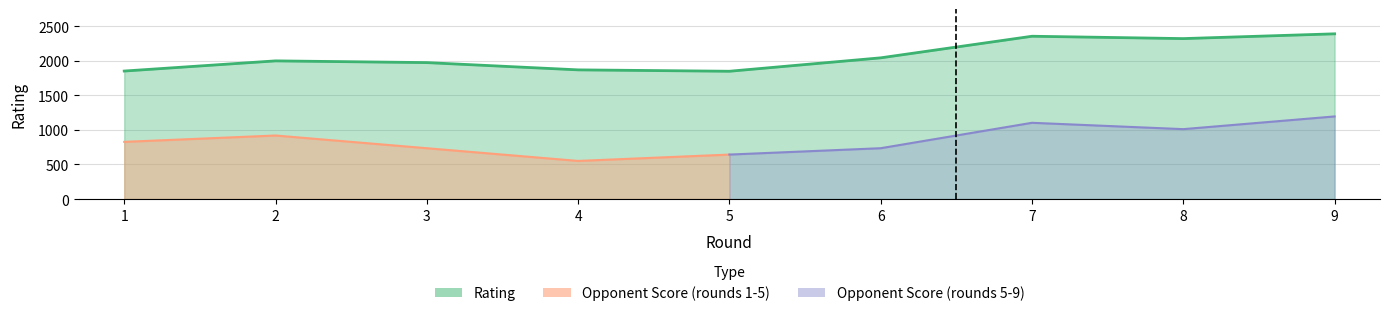

Reading right to left, list all the values displayed in this chart.

2388	2319	2353	2041	1847	1867	1972	1997	1850